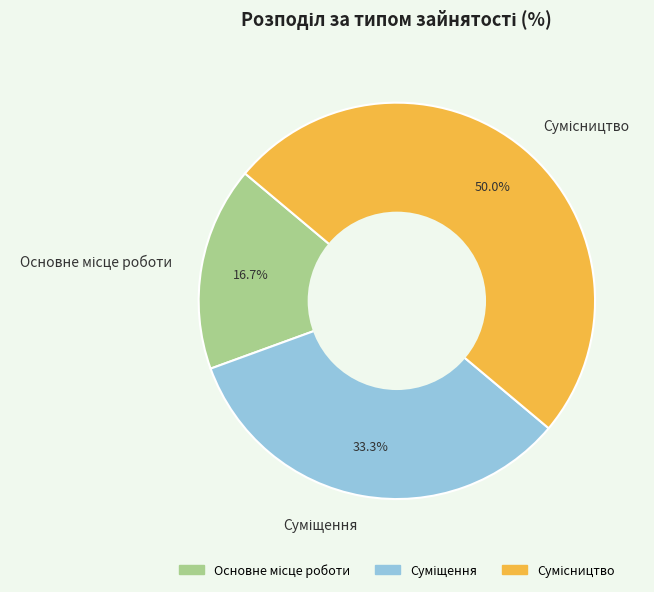

To the nearest percent, what is the difference between the largest and smallest slice percentages?

33%